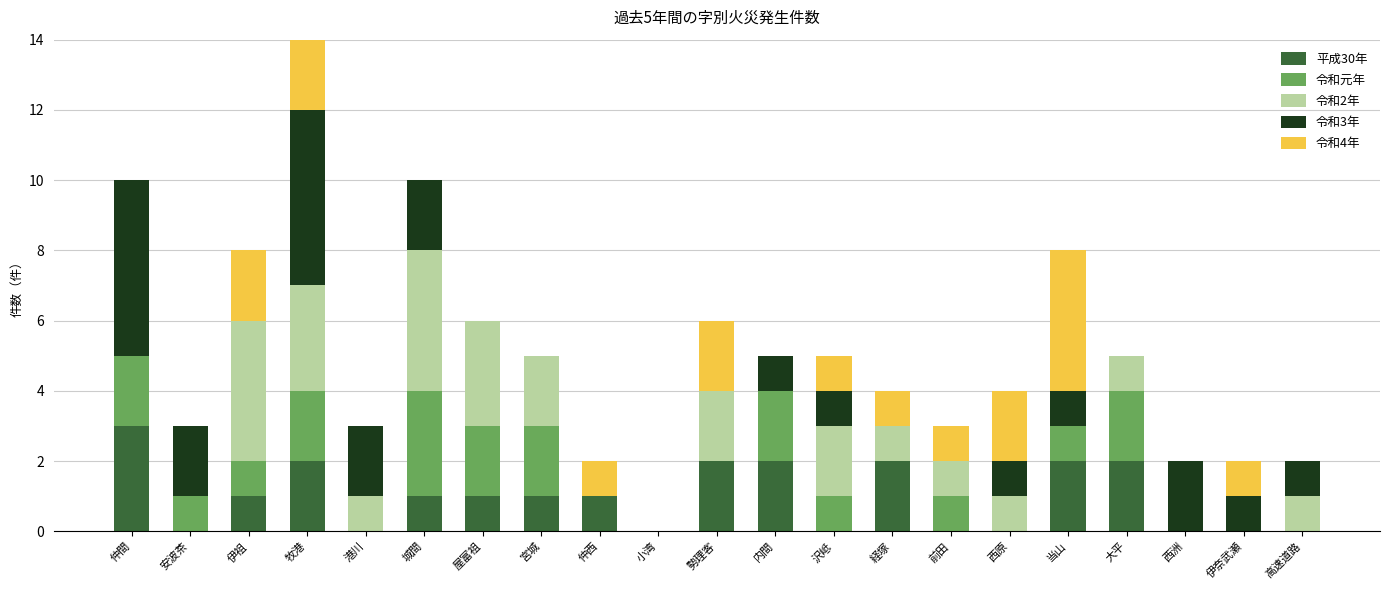

At which label does 平成30年 reach its minimum?

安波茶